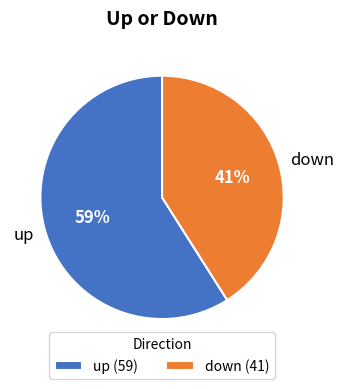

What is the largest slice in the pie chart?

up